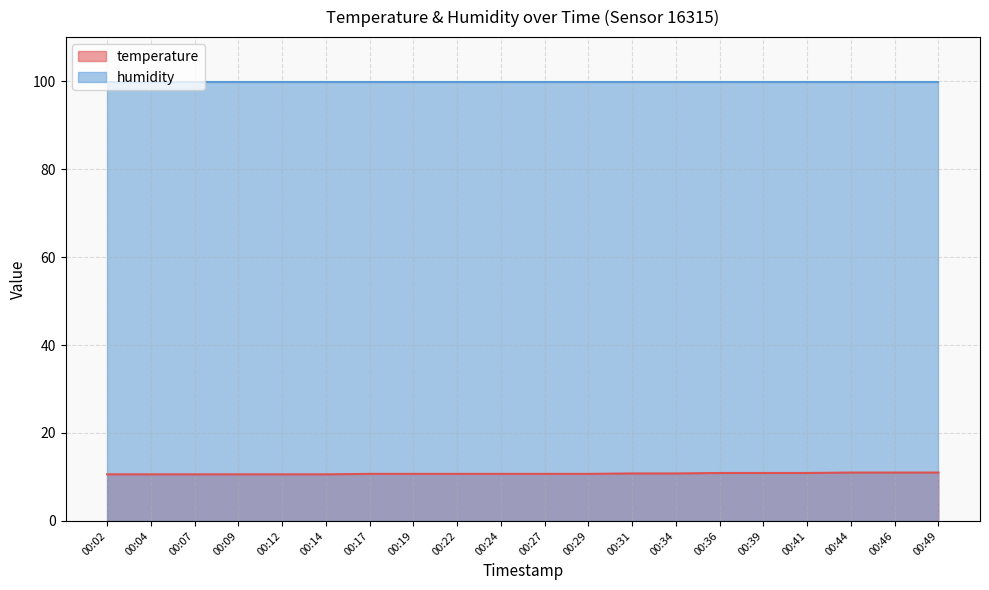

At which label is the value closest to 10?

00:02